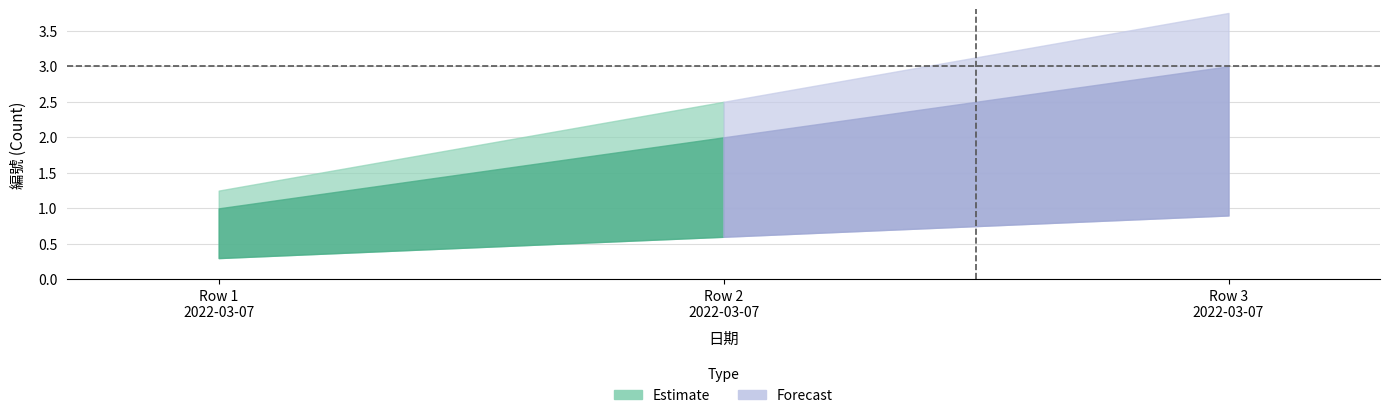

At which label is Estimate_mid closest to 2?

2022-03-07